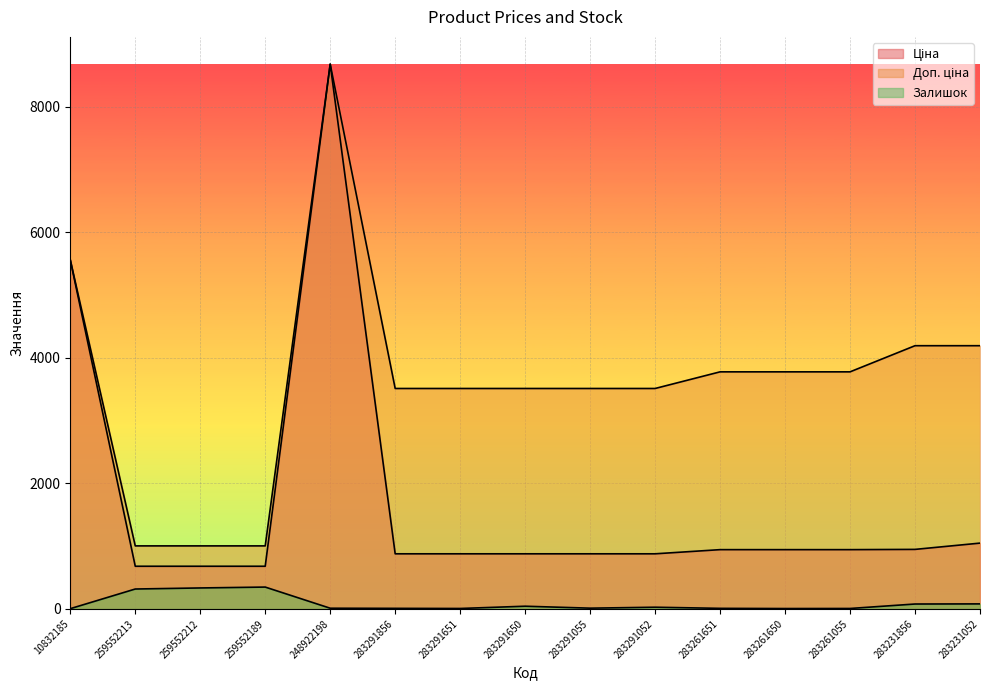

What is the difference between the highest and lowest values at 283261650?

3771.0